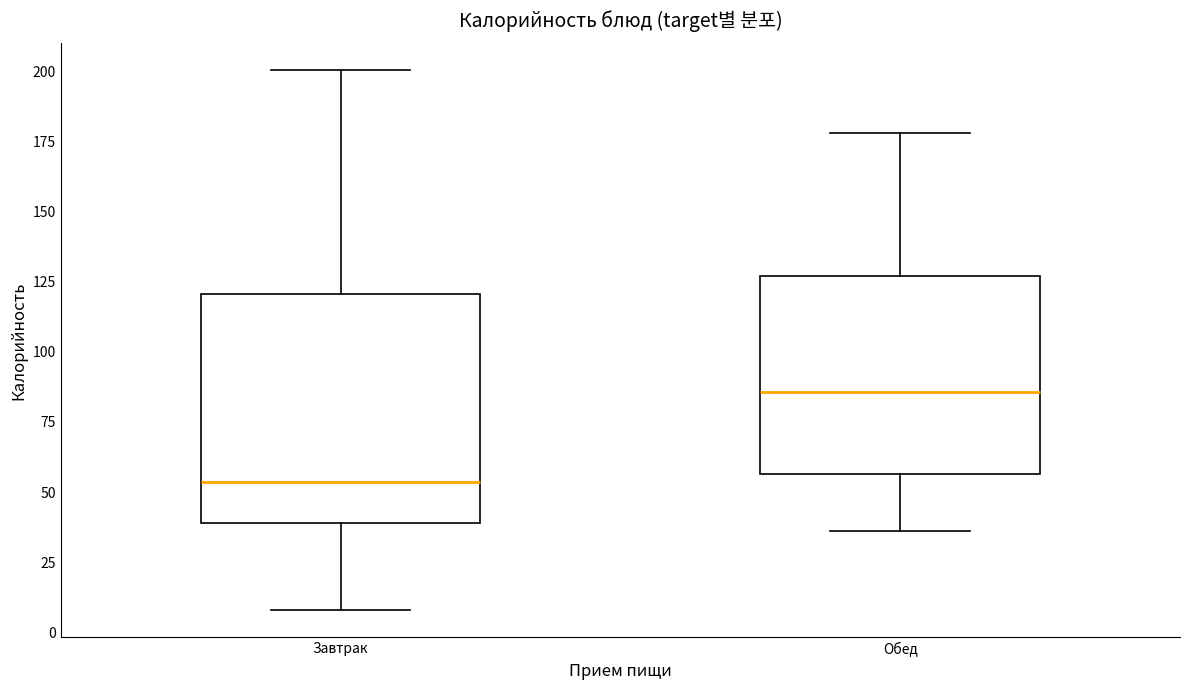

Which box has the lowest median line?

Завтрак